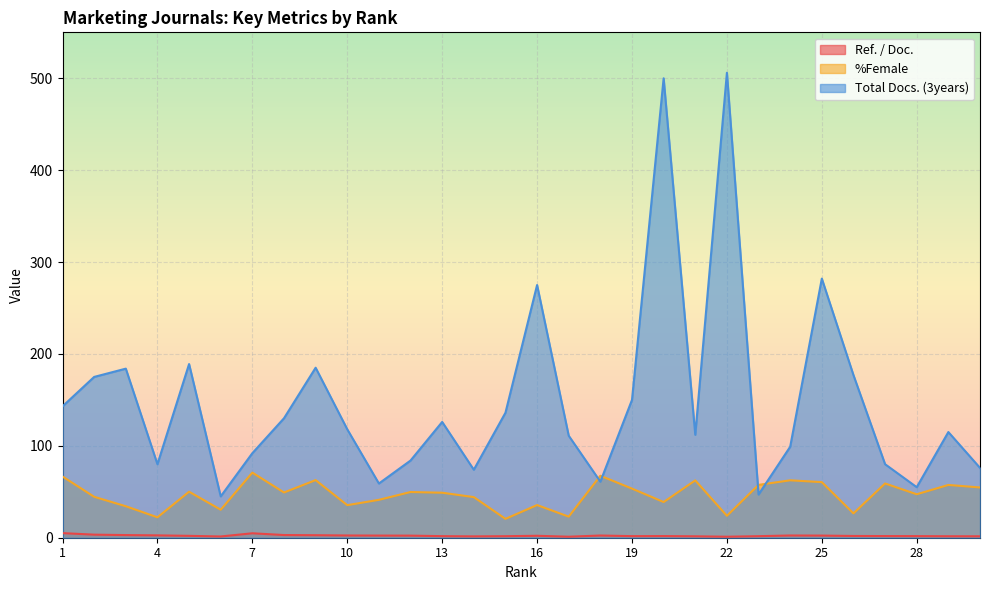

What is the difference between the highest and lowest values at 20?

498.2